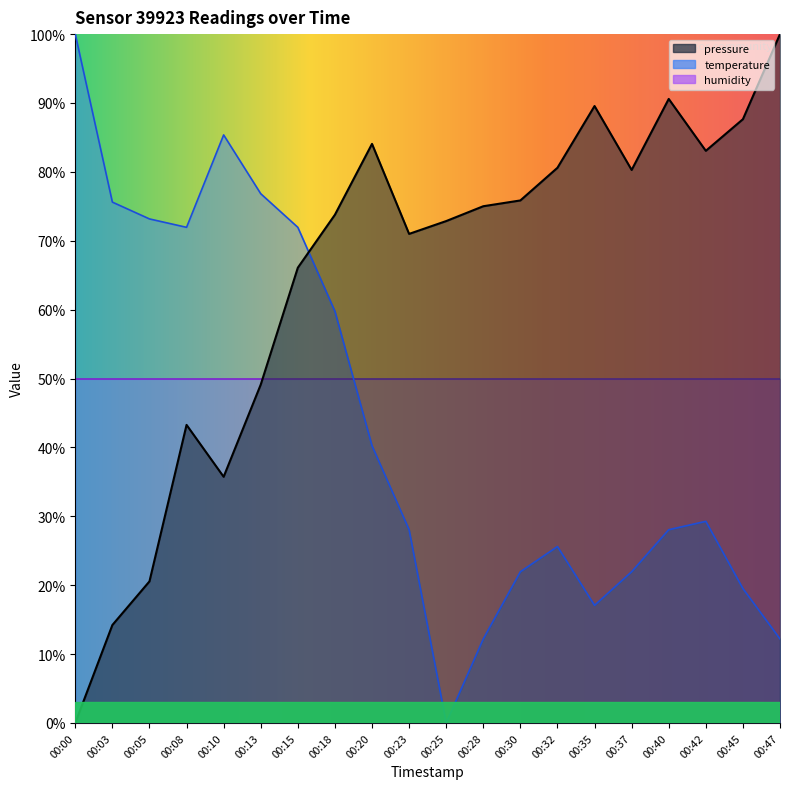

True or false: temperature has more than 2 points higher than both neighbors.

True